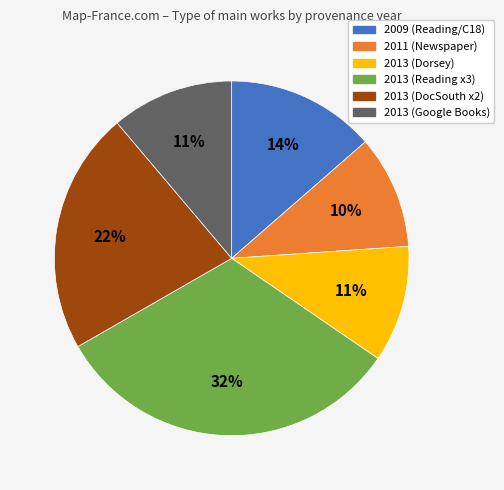

To the nearest percent, what is the difference between the largest and smallest slice percentages?

22%